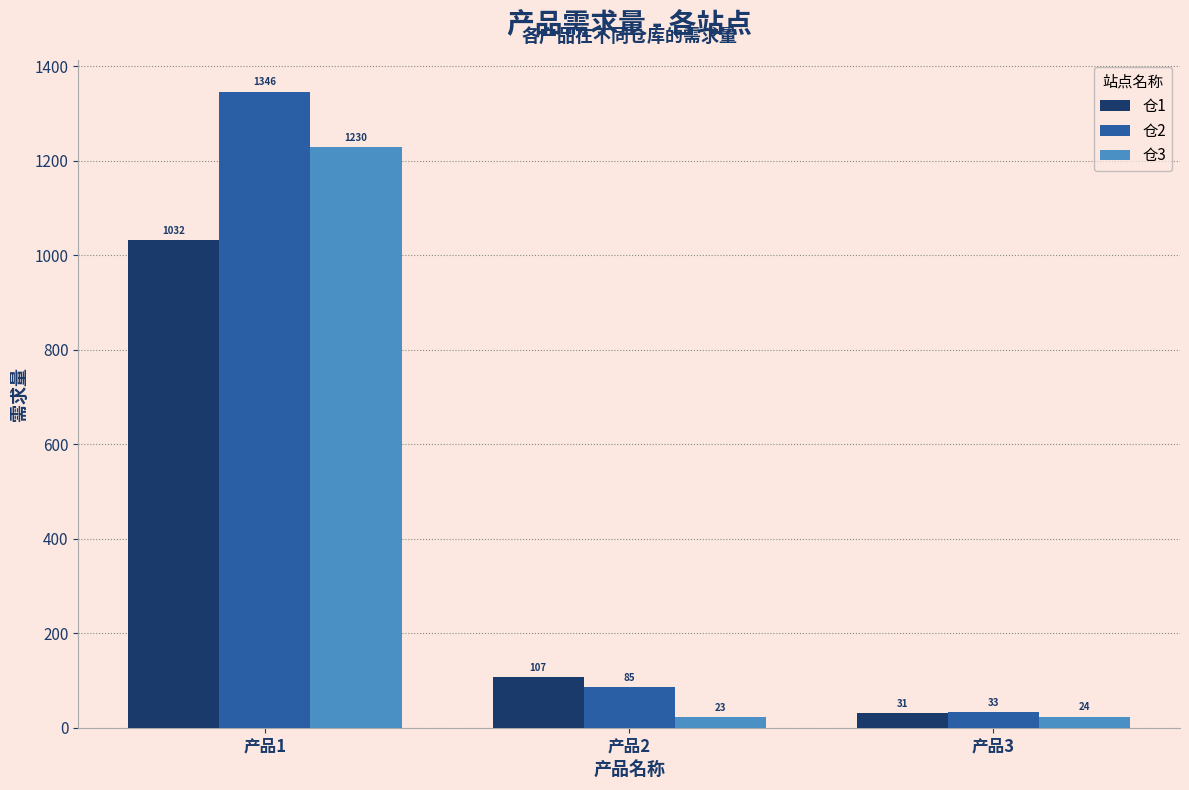

The value of 仓1 at 产品1 is 1031.8. True or false?

True